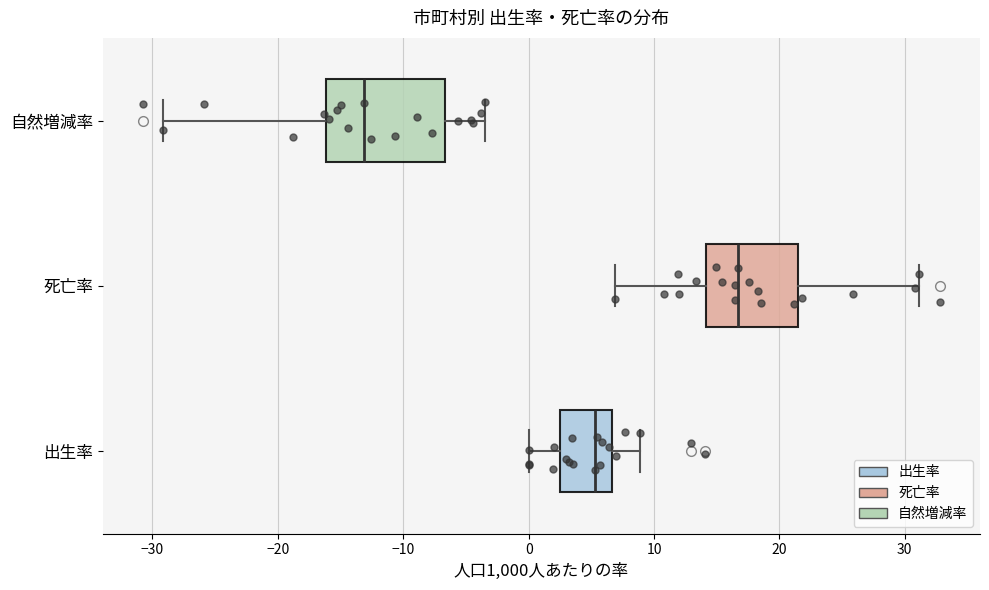

Where does the right whisker of the box for 自然増減率 end on the x-axis? The values are not printed on the chart, so give them approximately, as read against the axis.

-3